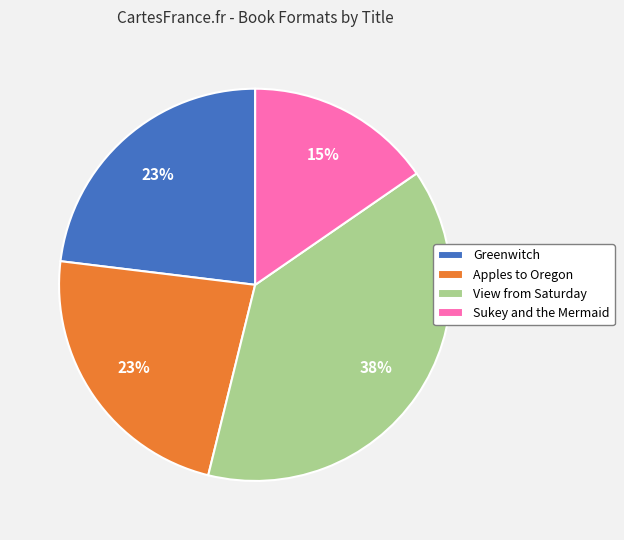

How many segments does this pie chart have?

4